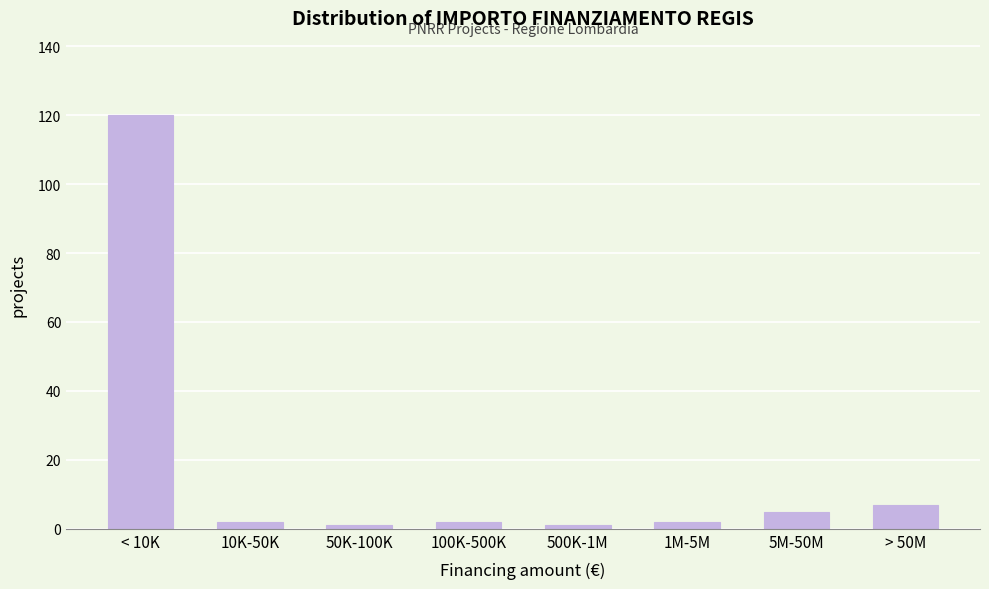

Reading left to right, list all the values displayed in this chart.

< 10K=120	10K-50K=2	50K-100K=1	100K-500K=2	500K-1M=1	1M-5M=2	5M-50M=5	> 50M=7